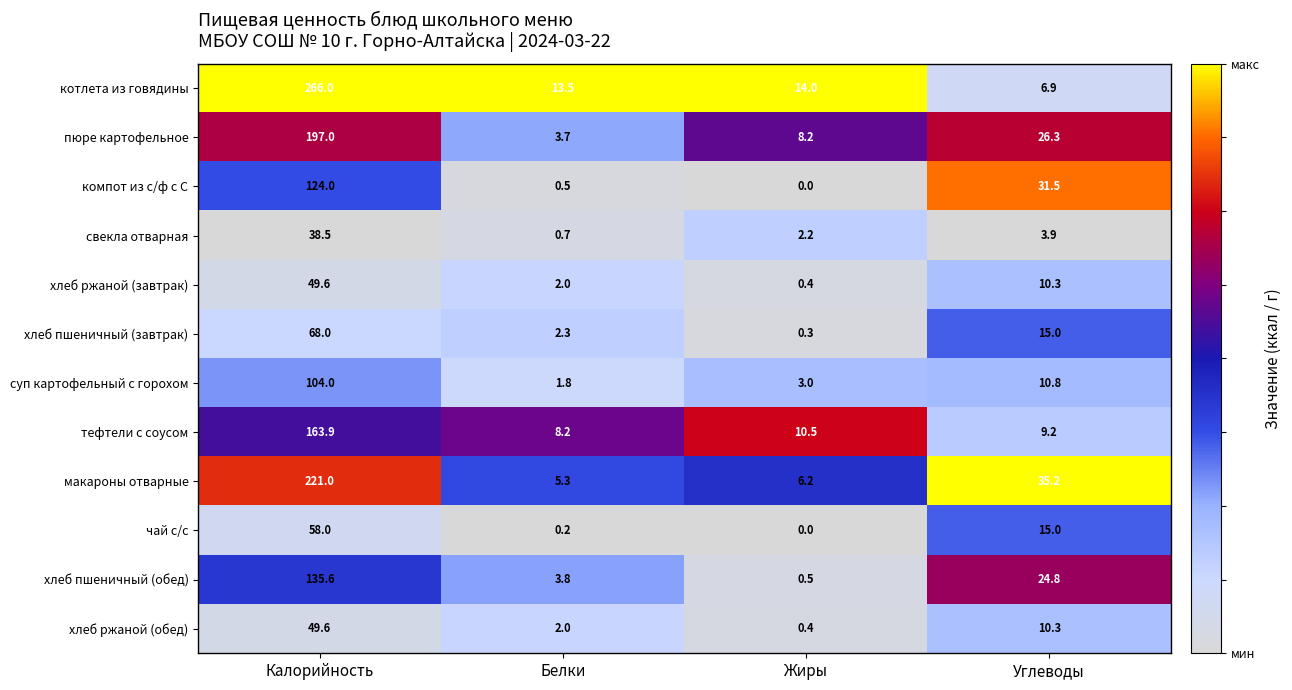

What is the greatest value displayed?

266.0